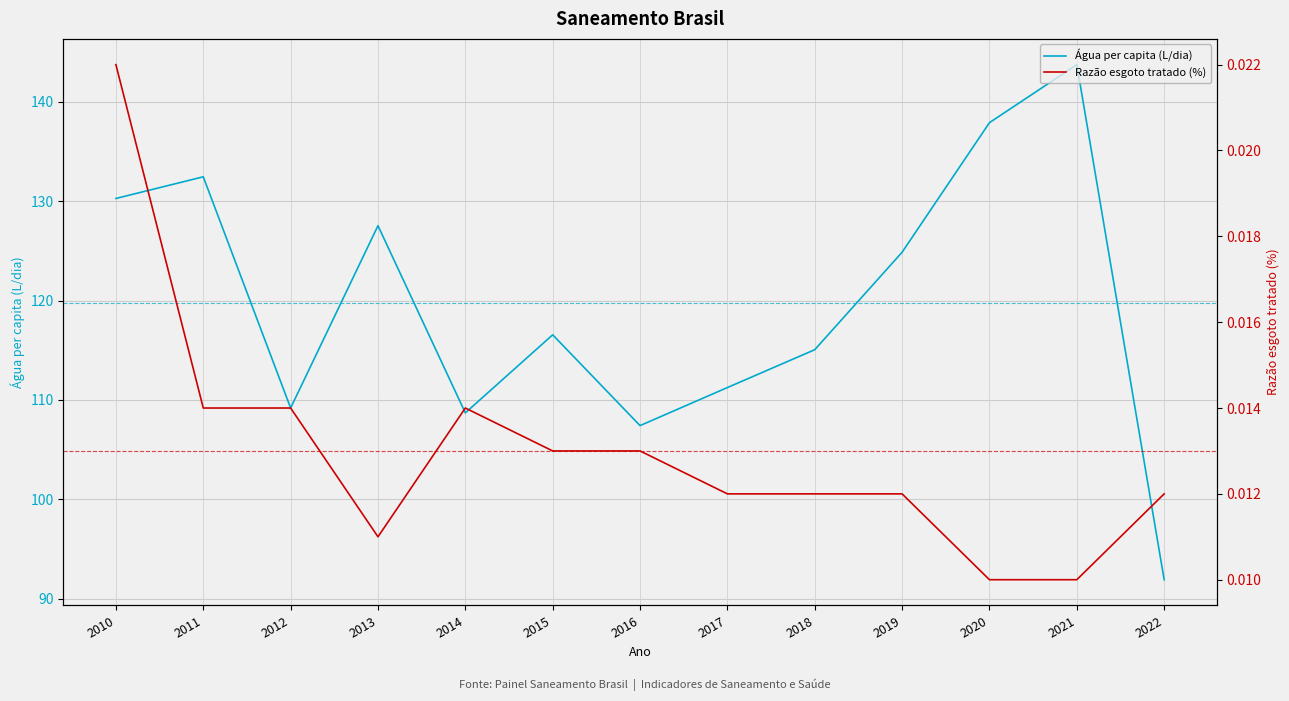

True or false: Água per capita (L/dia) and Razão esgoto tratado (%) intersect in this chart.

False